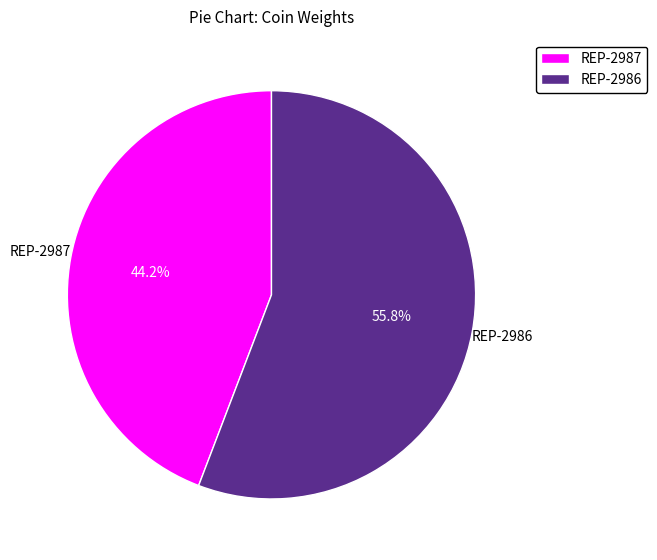

What is the ratio of the value at REP-2986 to the value at REP-2987?

1.3